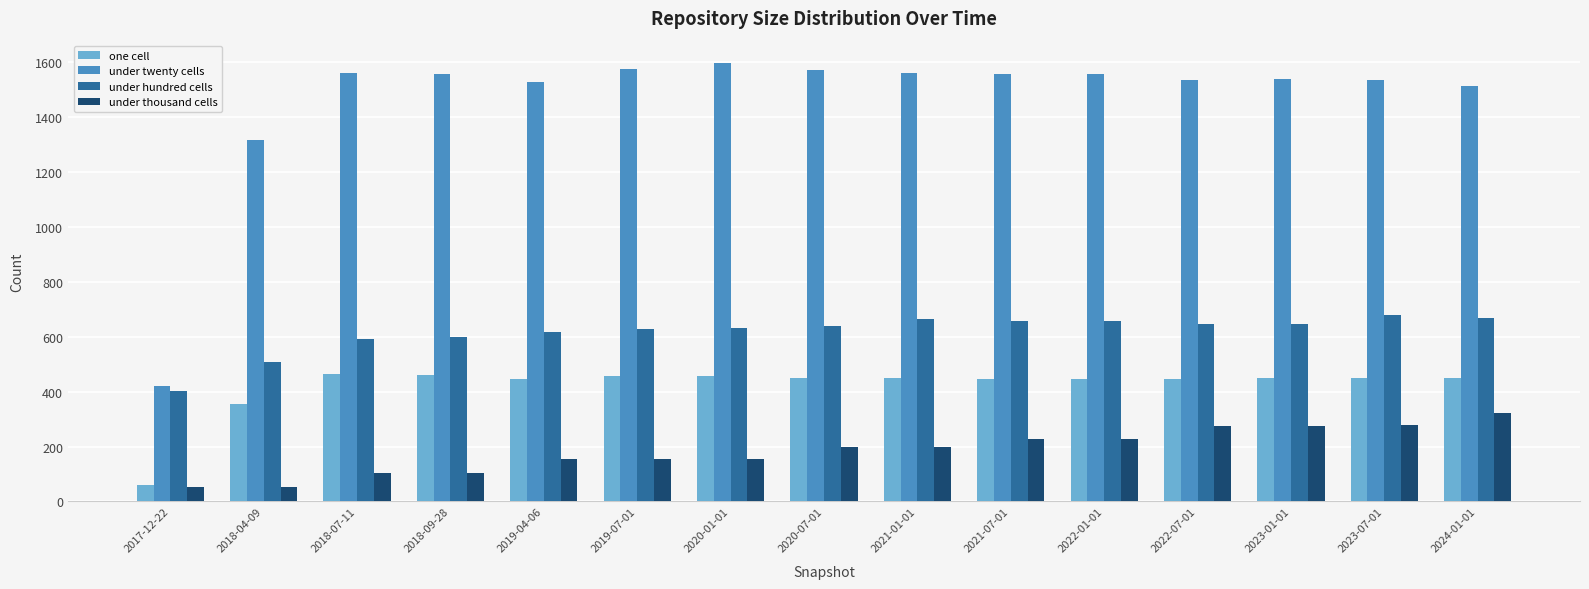

Which series has the largest total across all categories?

under twenty cells